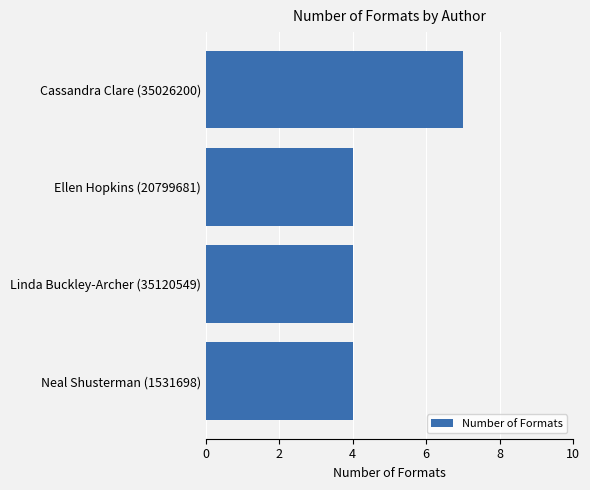

Reading bottom to top, what are all the values shown in this chart?

4	4	4	7